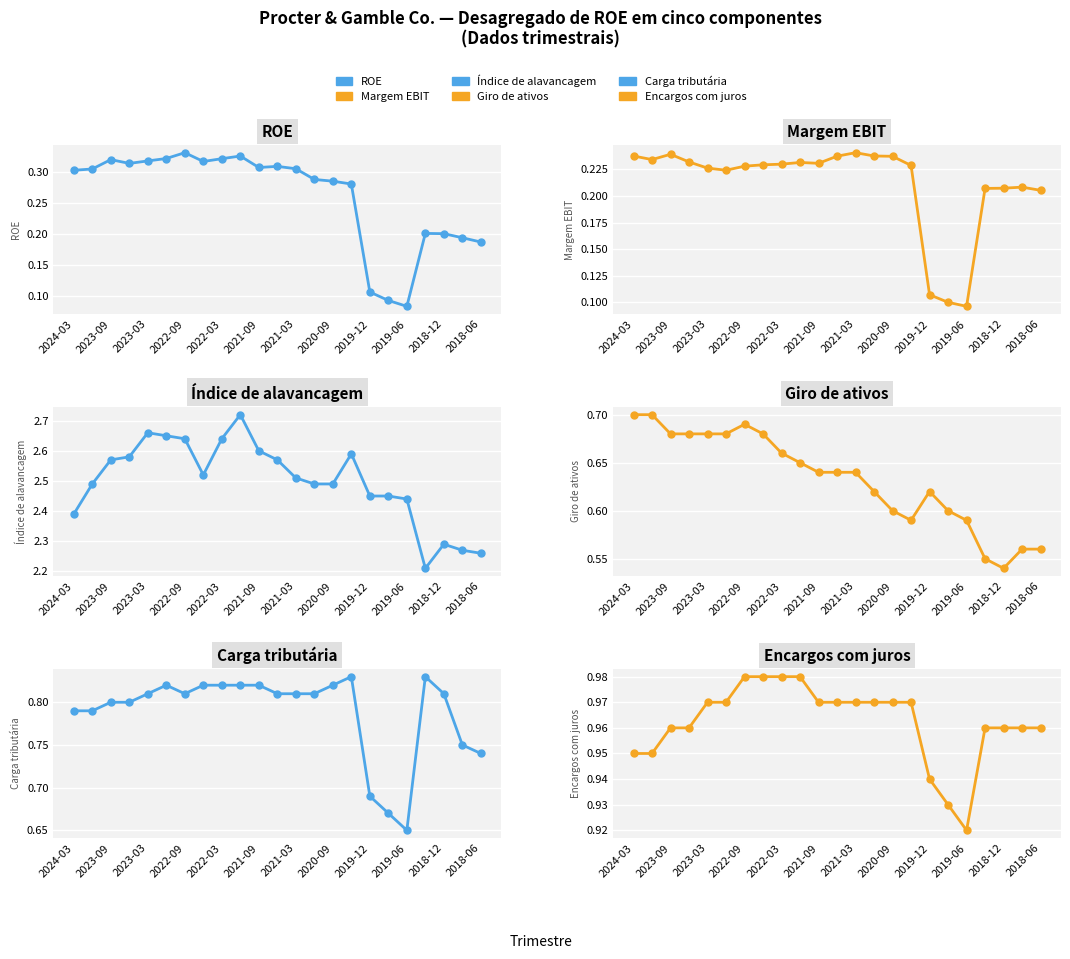

True or false: Índice de alavancagem and ROE intersect in this chart.

False